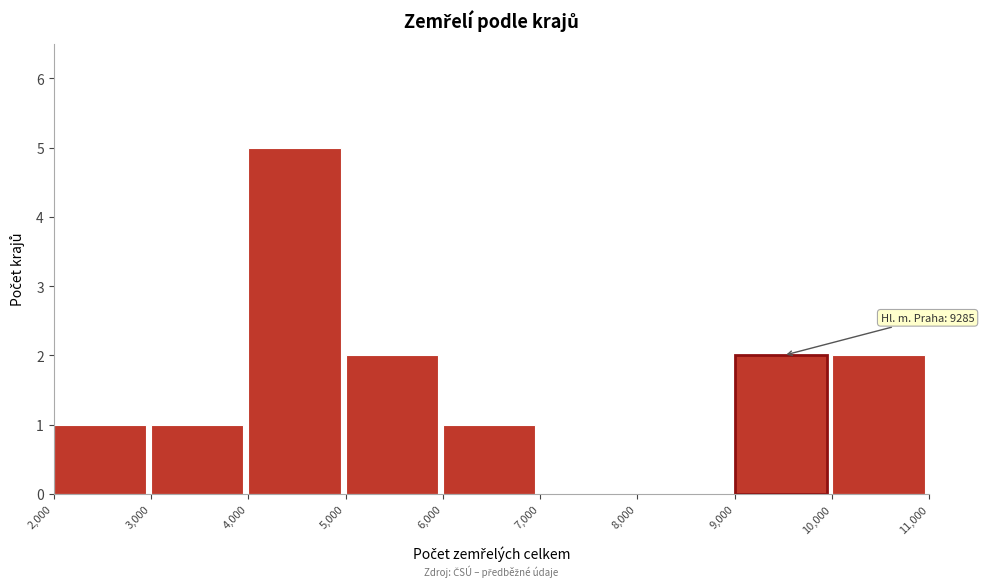

Which range on the x-axis has the tallest bar?

4,000 to 5,000